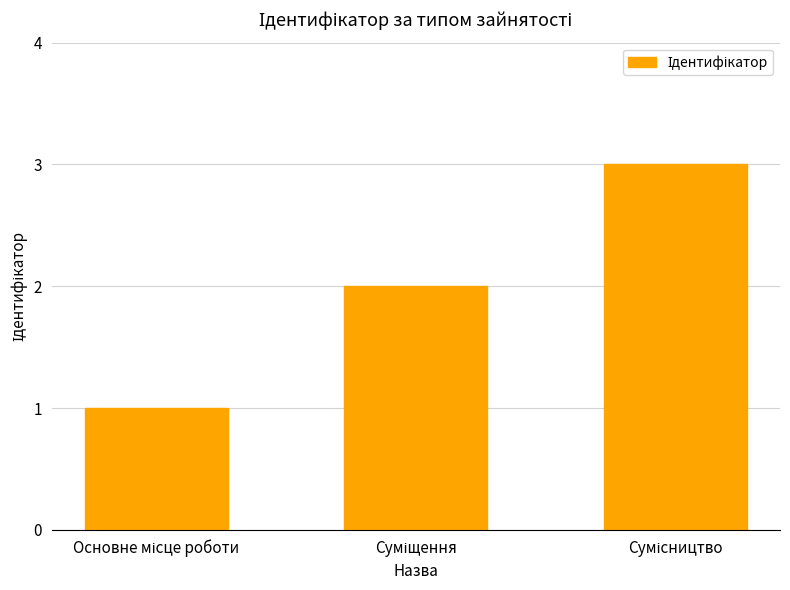

What is the average value?

2